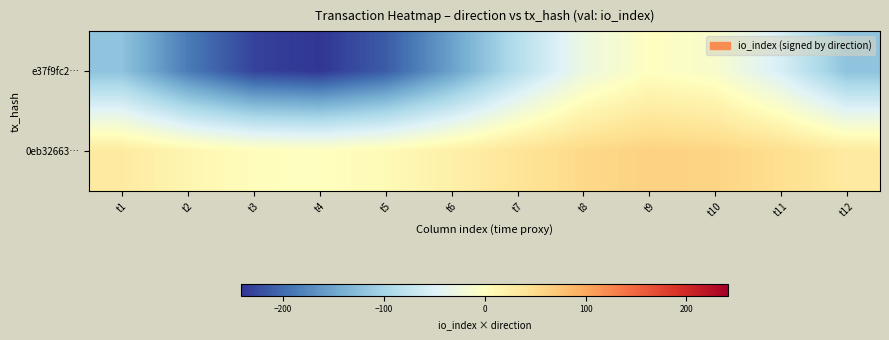

How many distinct data groups are displayed?

2